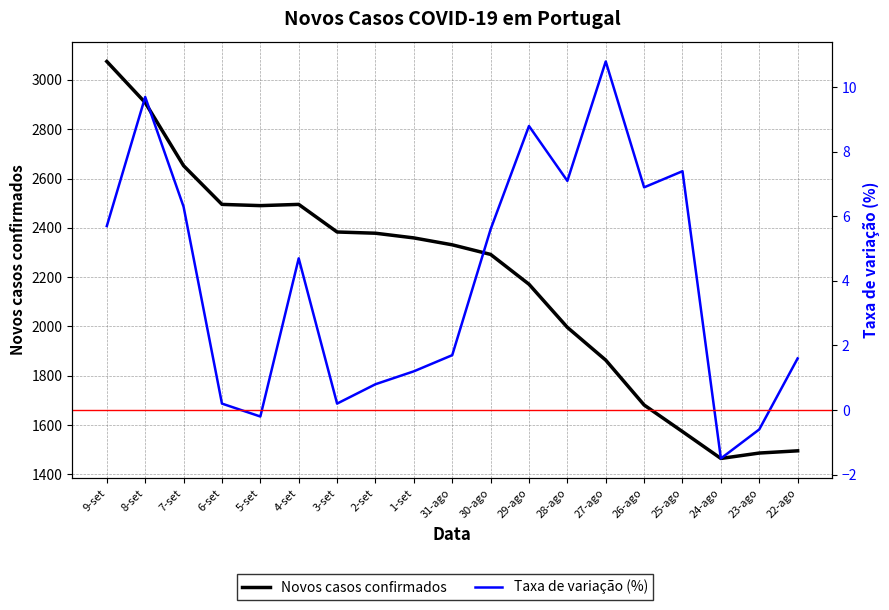

Where is the first local minimum for Novos casos confirmados?

5-set